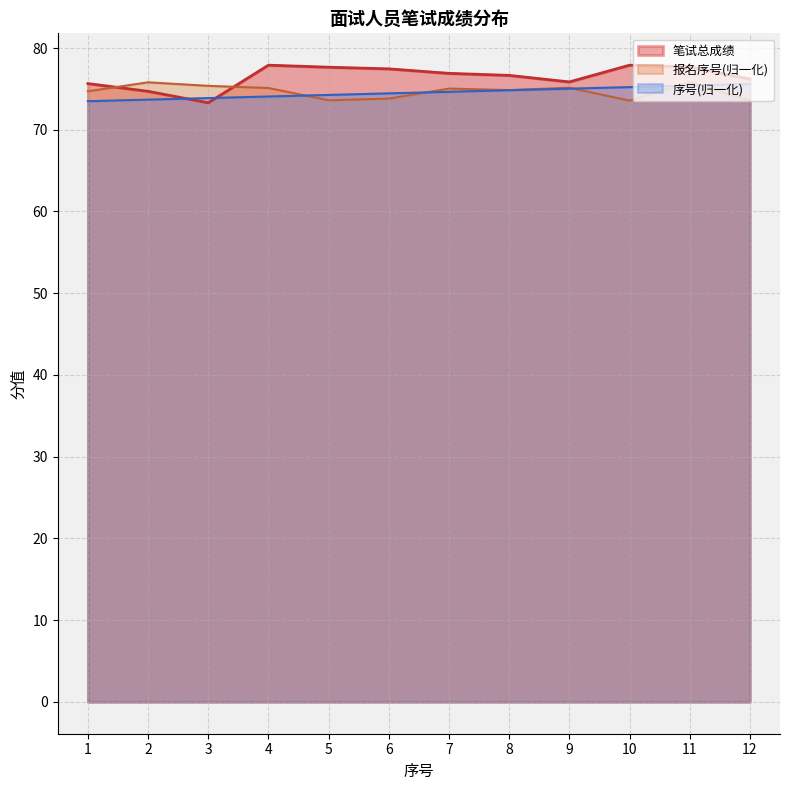

Which series has the largest total across all categories?

笔试总成绩